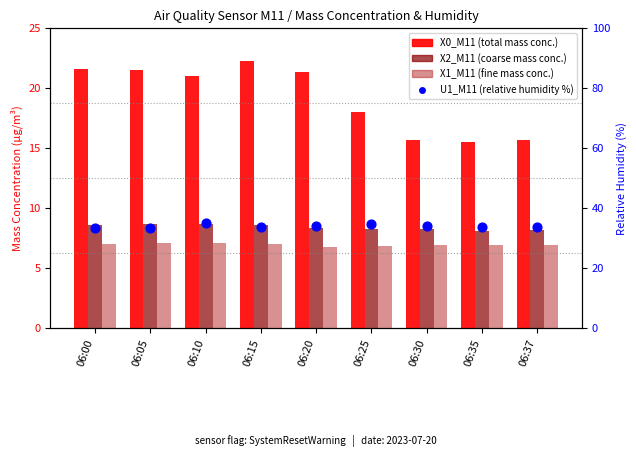

At which category is the sum across all series the highest?

06:10